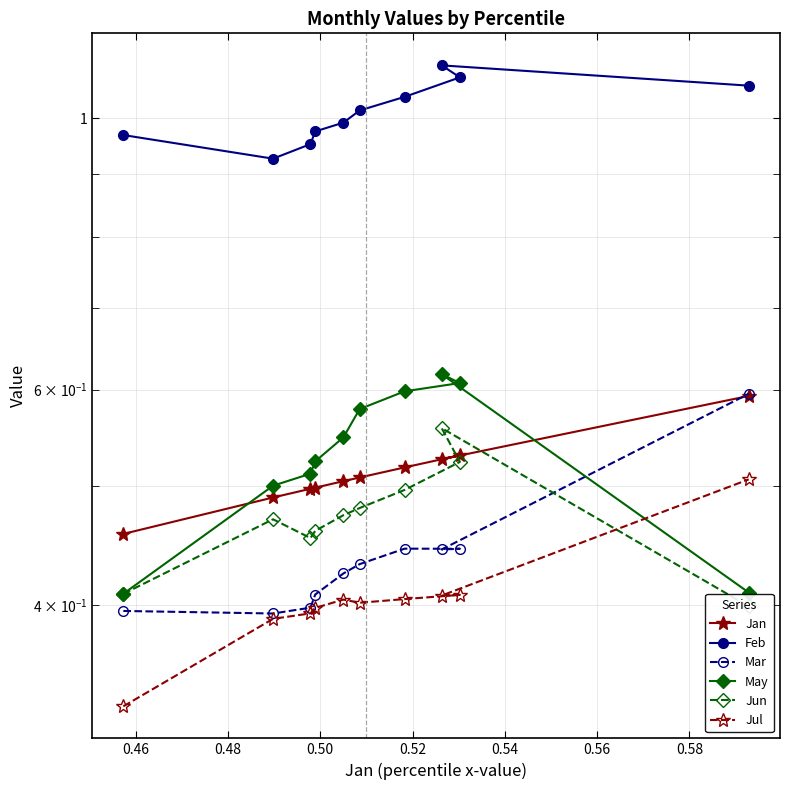

How many May values are between 0 and 1?

10